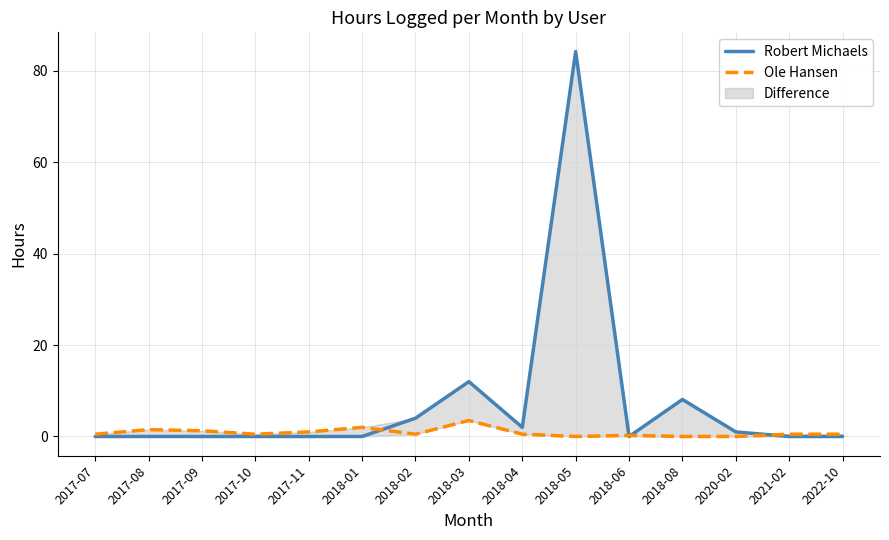

How many values in Ole Hansen are above zero?

12